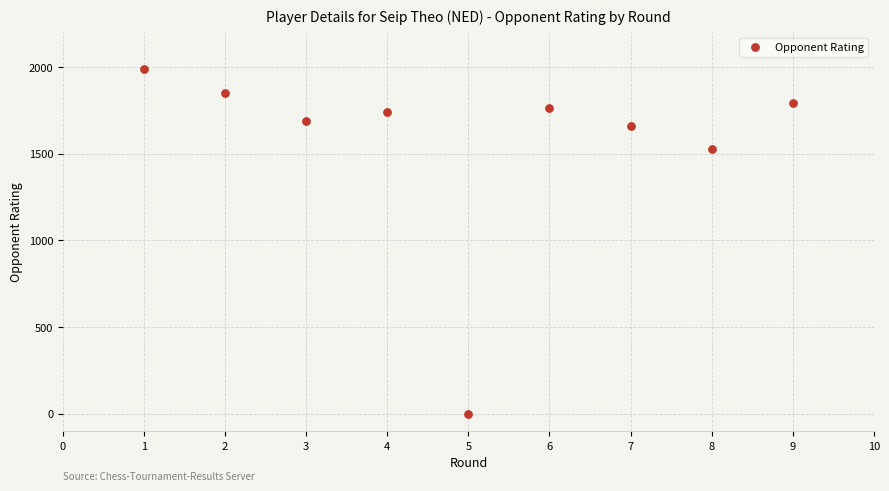

What is the range of Y values (max minus min)?

1987